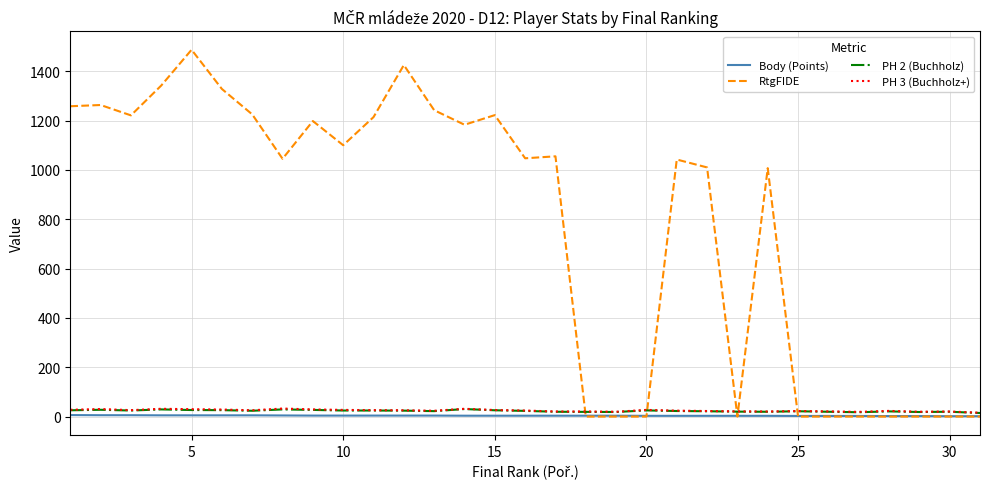

Which series has the largest total across all categories?

RtgFIDE